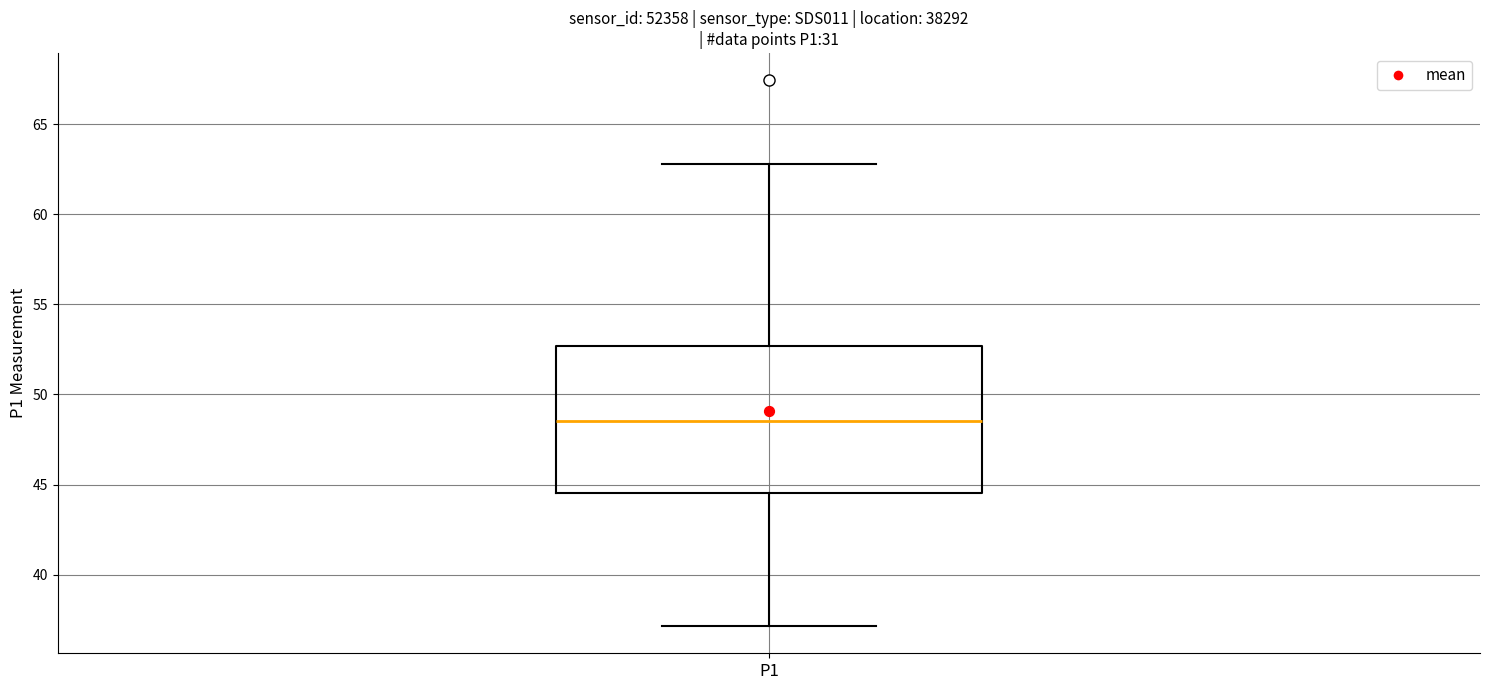

Read this box plot against the y-axis: the position of the median line, the range covered by the box, and the ends of both whiskers. The values are not printed on the chart, so give them approximately, as read against the axis.

median 48.5, box 44.5 to 52.5, whiskers 37.0 to 63.0